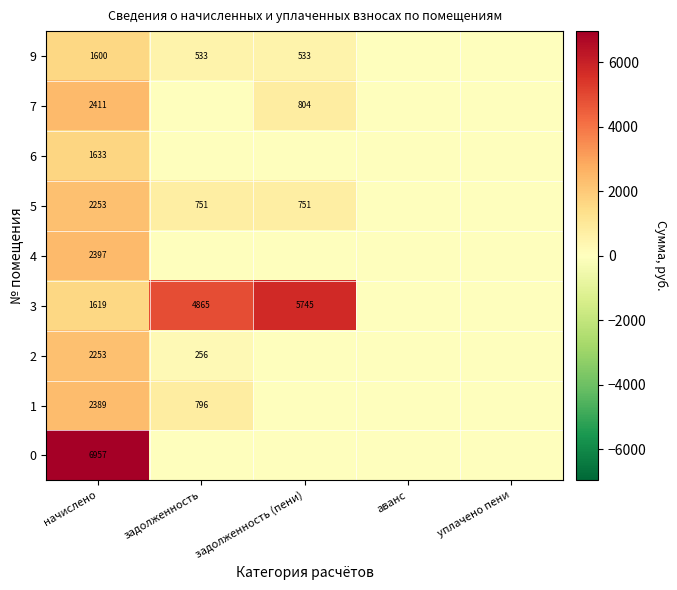

What is the spread (max minus min) of values at начислено?

5357